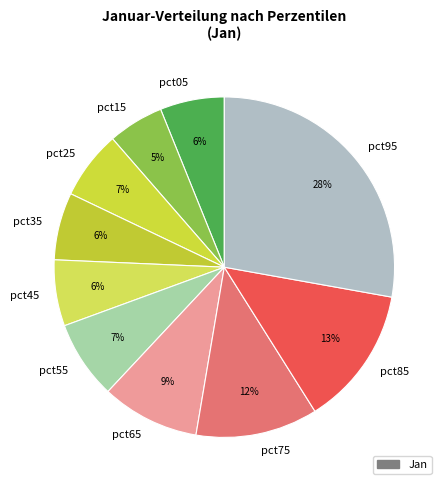

Which category has the smallest portion of the pie?

pct15